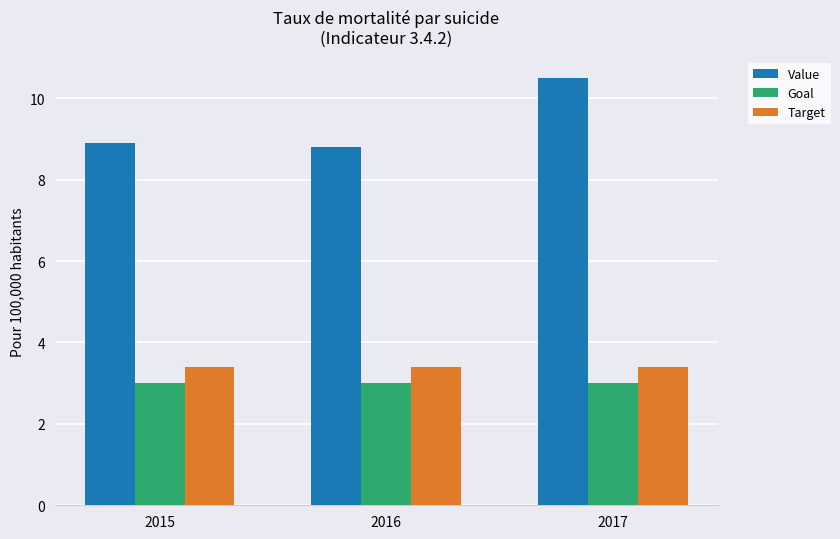

Which series has the largest range (max minus min)?

Value